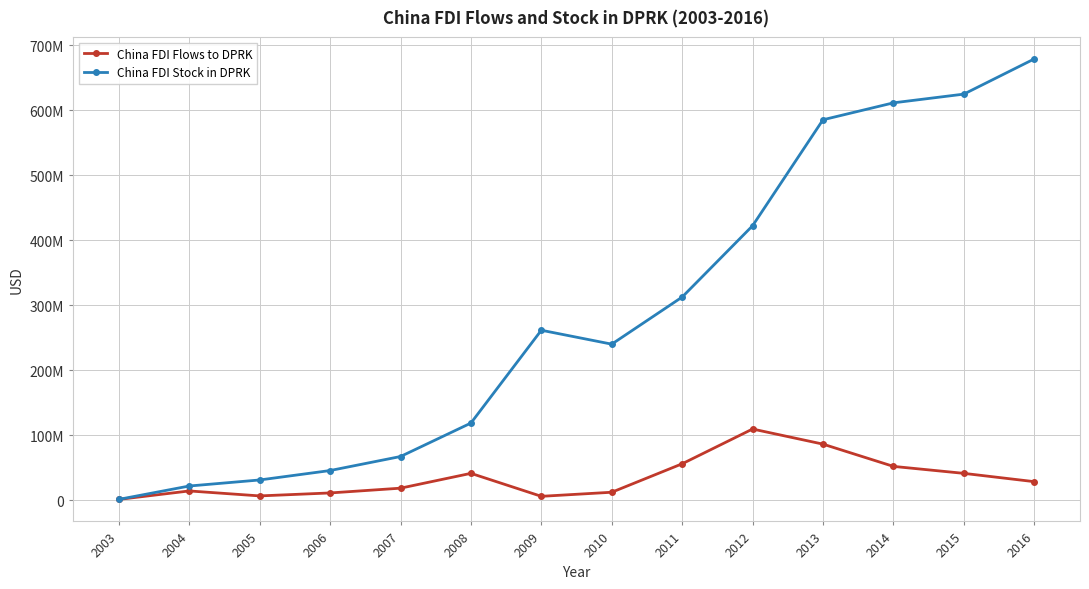

Which series changed the most between 2008 and 2016?

China FDI Stock in DPRK